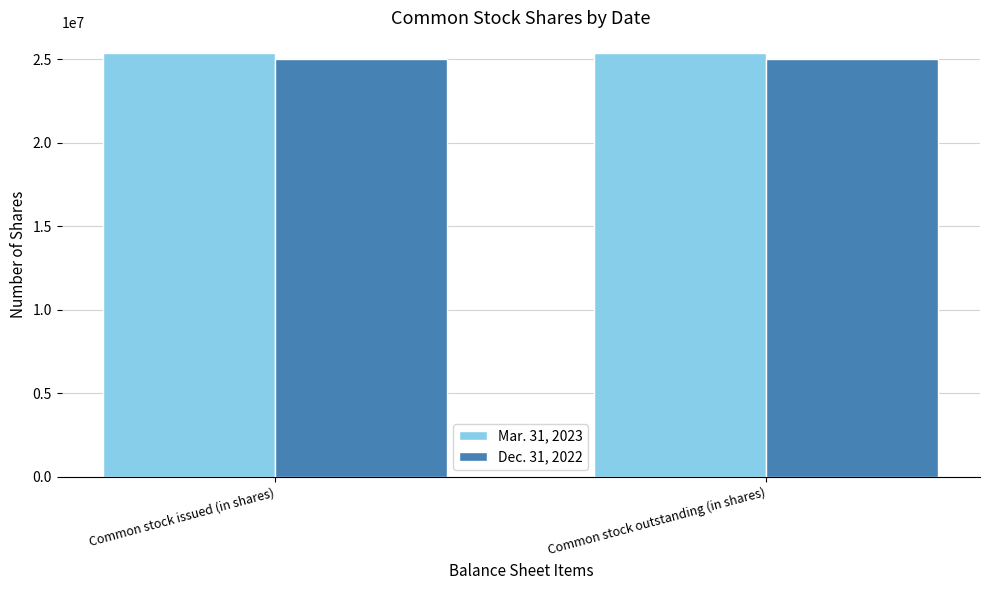

What are all the series names shown in the legend?

Mar. 31, 2023, Dec. 31, 2022